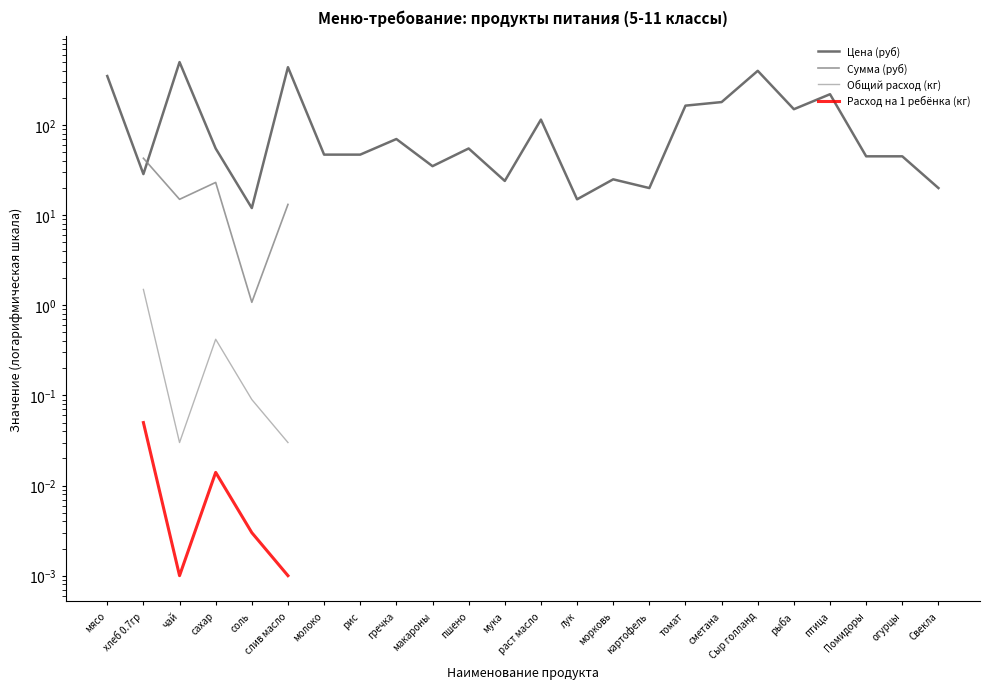

List the series in order of their peak value, highest first.

Цена (руб), Сумма (руб), Общий расход (кг), Расход на 1 ребёнка (кг)